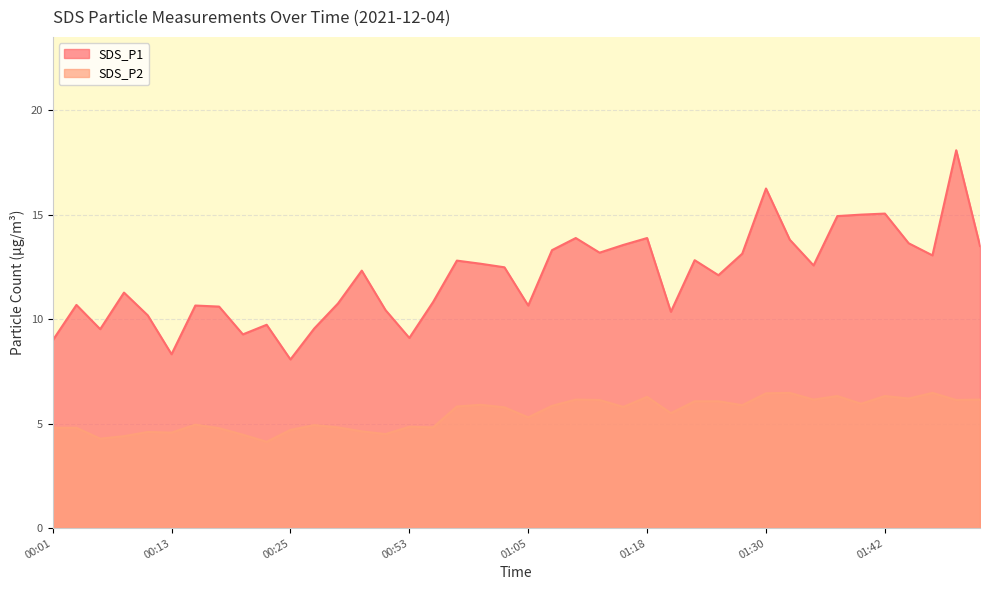

What is the total value across all series at 00:33?

16.9